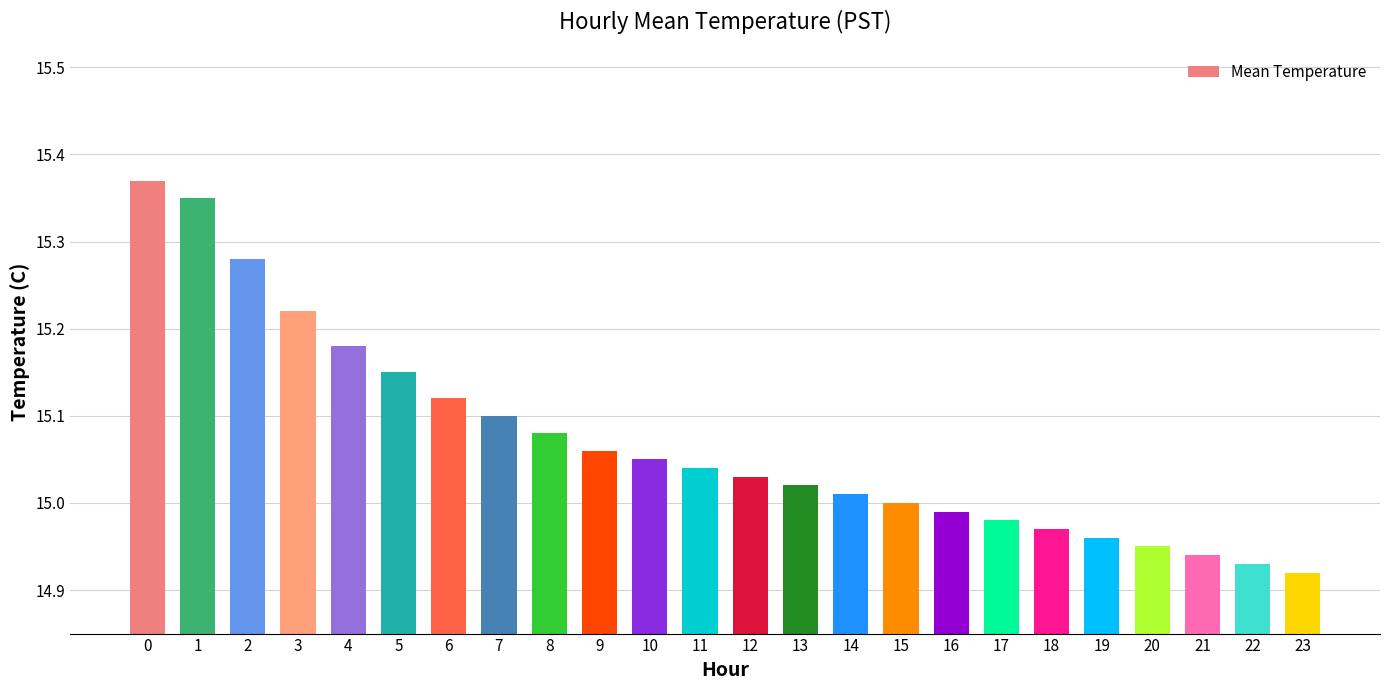

What is the sum of all values?

361.7